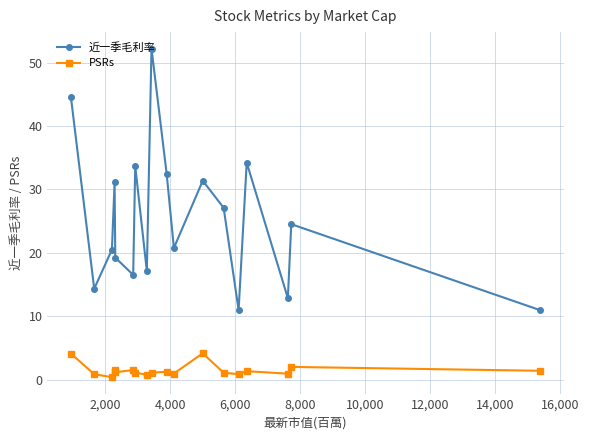

What is the sum of all PSRs values?

27.2